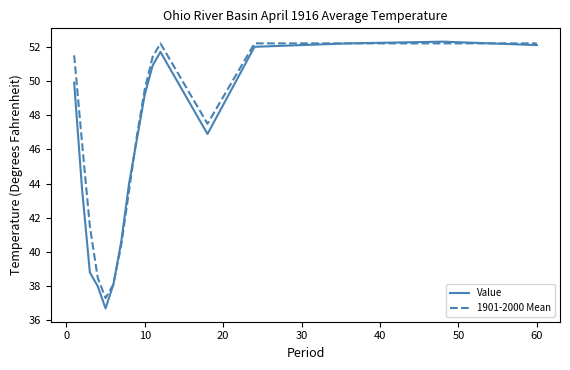

What is the maximum value for 1901-2000 Mean?

52.2